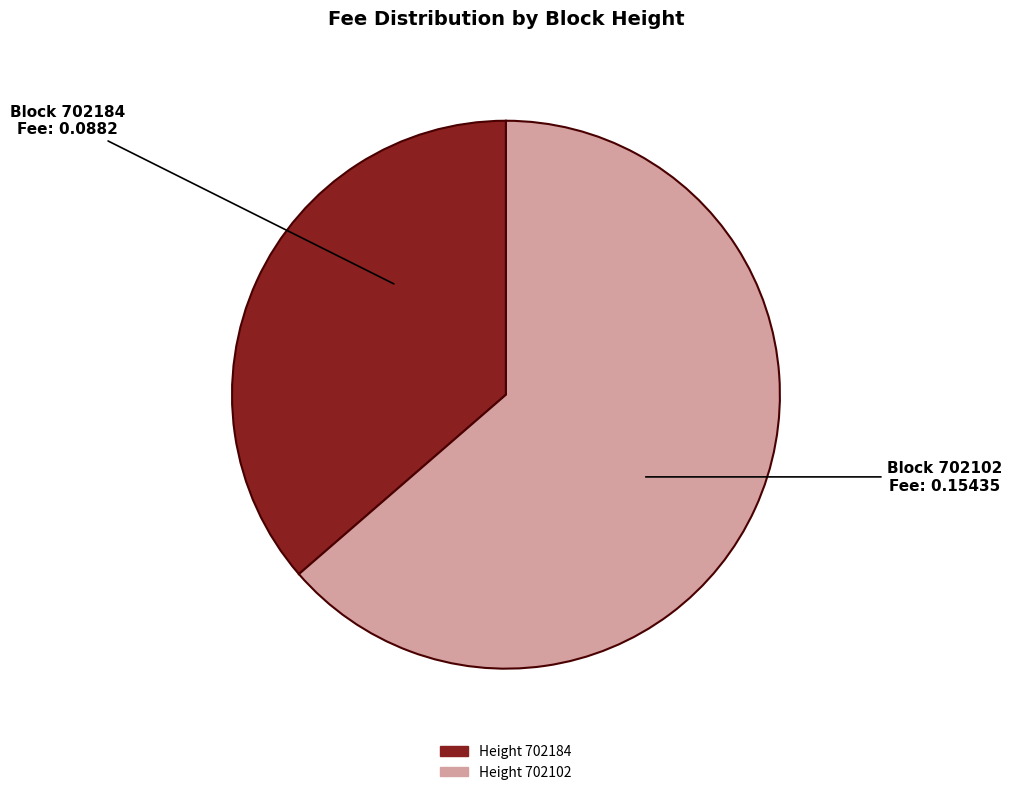

Is there a majority slice in this chart?

Yes